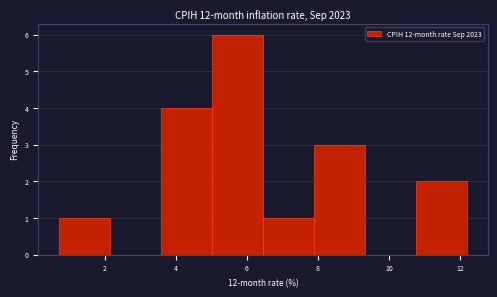

Reading left to right, transcribe this chart: for each bar, give the range it covers on the x-axis and its height. Neither the bar edges nor the heights are printed on the chart, so give them approximately, as read against the axes.

0.8 to 2.2: 1
2.2 to 3.6: 0
3.6 to 5.0: 4
5.0 to 6.4: 6
6.4 to 7.8: 1
7.8 to 9.4: 3
9.4 to 10.8: 0
10.8 to 12.2: 2